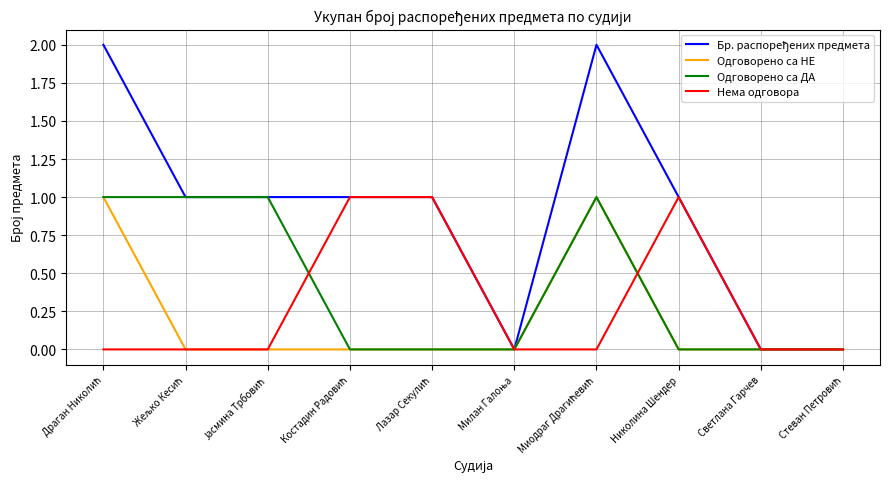

The Одговорено са НЕ series shows 1 at Николина Шендер. True or false?

False